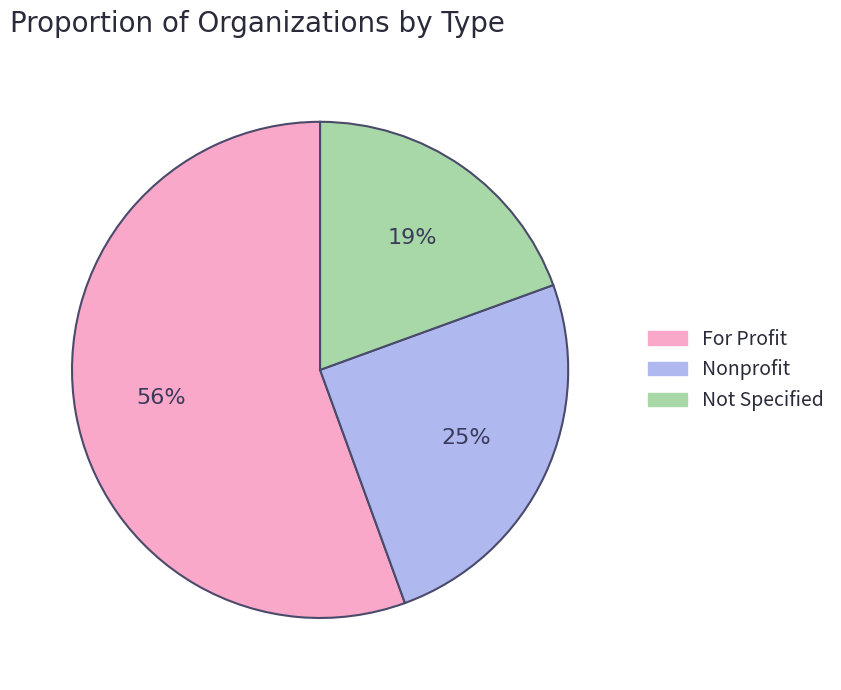

Count the number of slices in the pie.

3